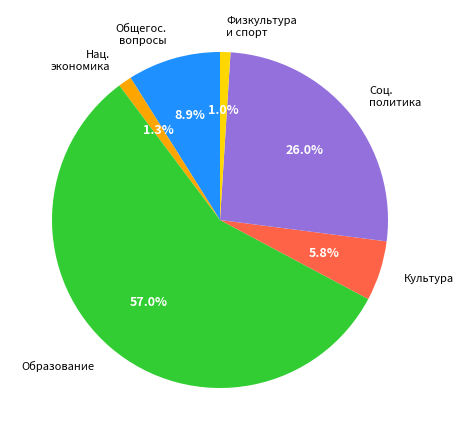

What is the largest slice in the pie chart?

Образование